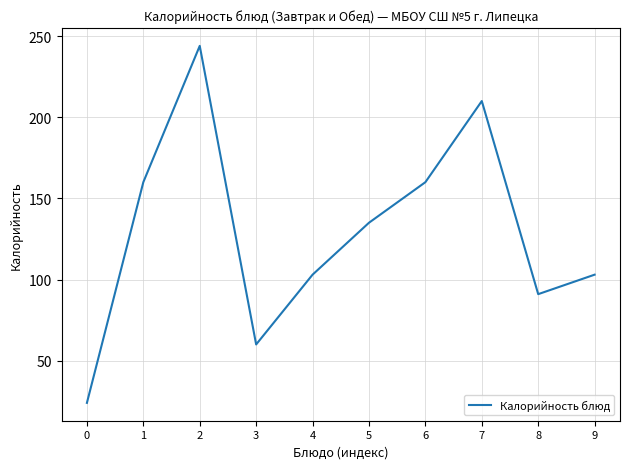

True or false: there are more than 1 points higher than both neighbors.

True